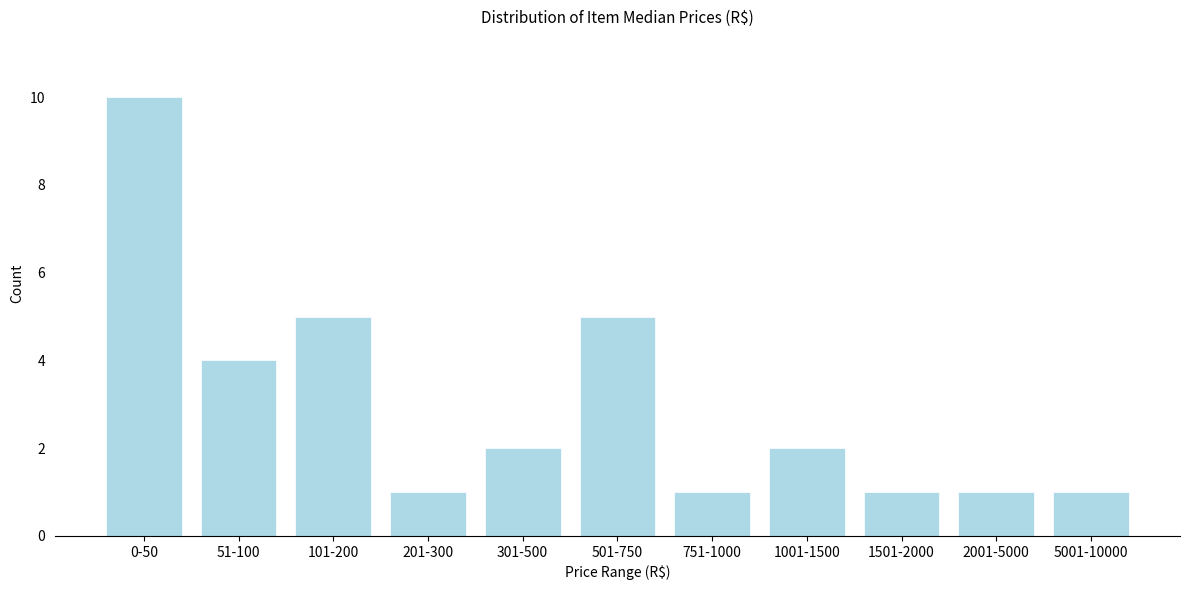

Reading right to left, transcribe all the data shown in this chart.

1	1	1	2	1	5	2	1	5	4	10